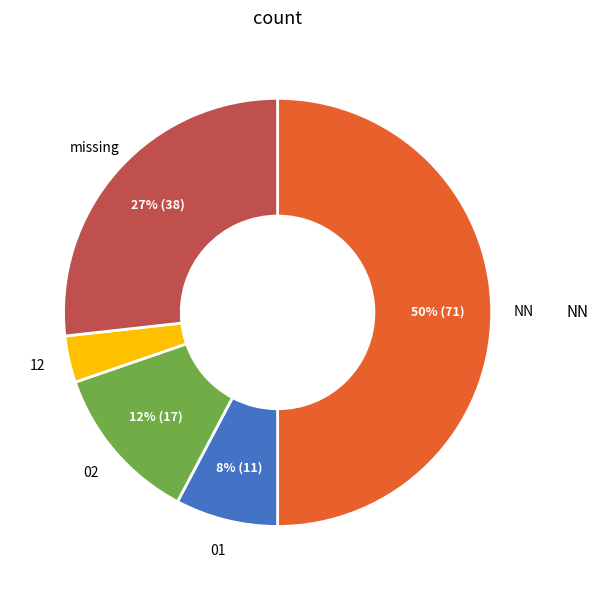

To the nearest percent, what is the difference between the largest and smallest slice percentages?

46%